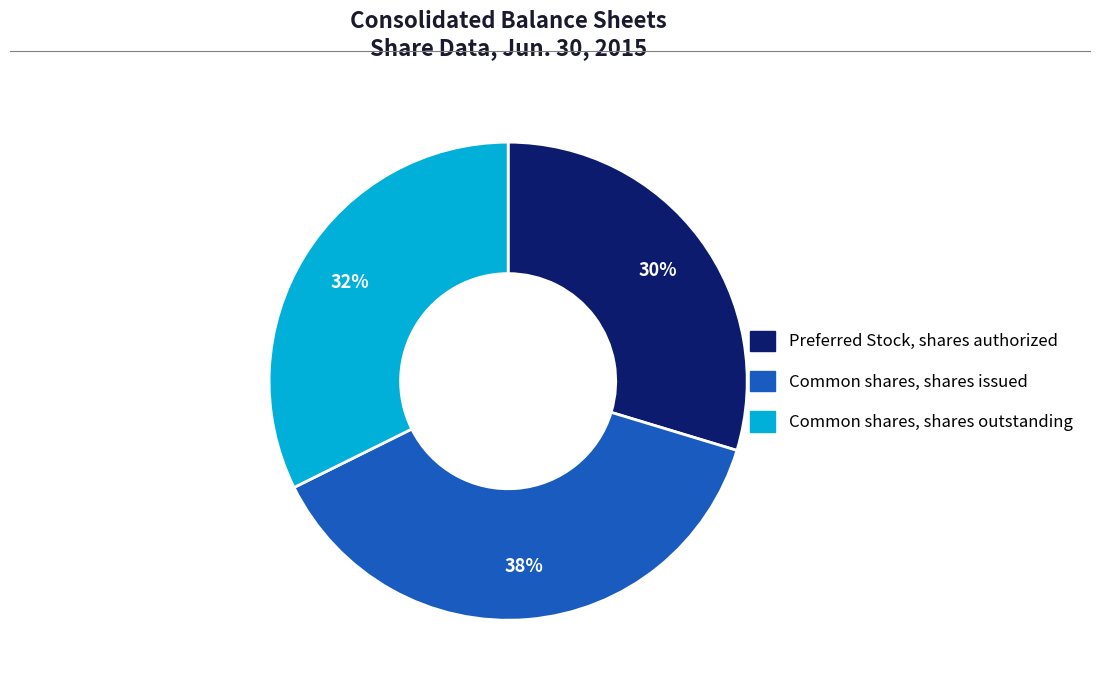

To the nearest percent, what is the difference between the largest and smallest slice percentages?

8%